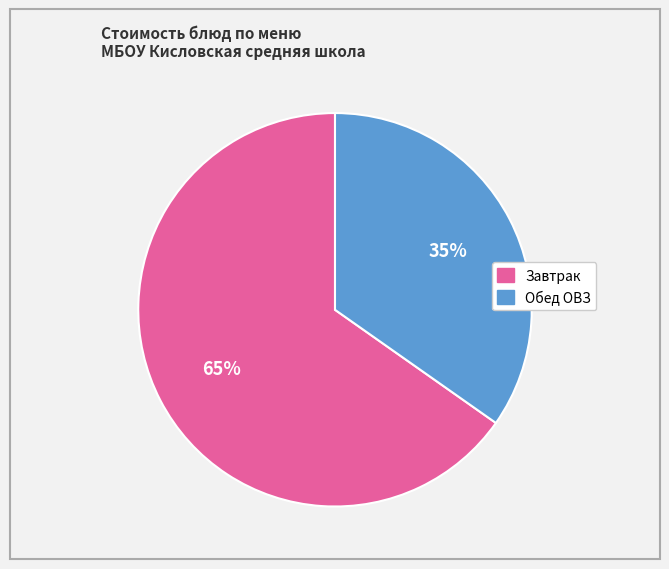

To the nearest percent, what is the average slice percentage?

50%